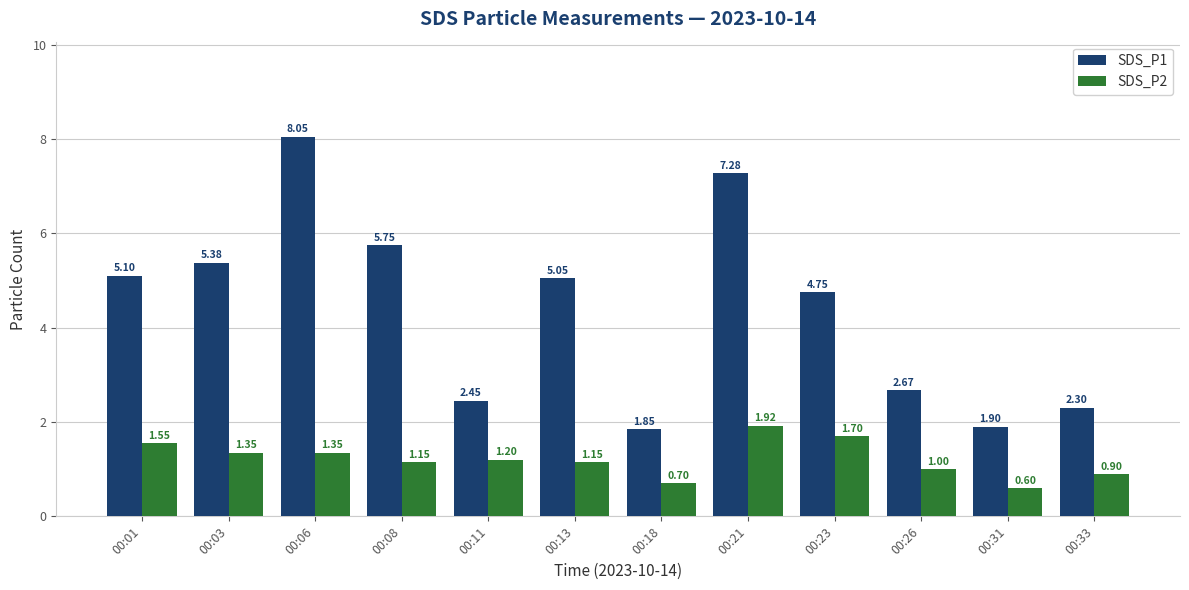

What is the sum of all SDS_P1 values?

52.5